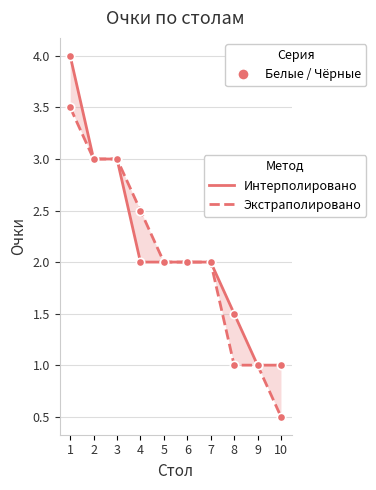

Reading right to left, list all the values displayed in this chart.

Очки Белые: 1.0	1.0	1.5	2.0	2.0	2.0	2.0	3.0	3.0	4.0
Очки Чёрные: 0.5	1.0	1.0	2.0	2.0	2.0	2.5	3.0	3.0	3.5